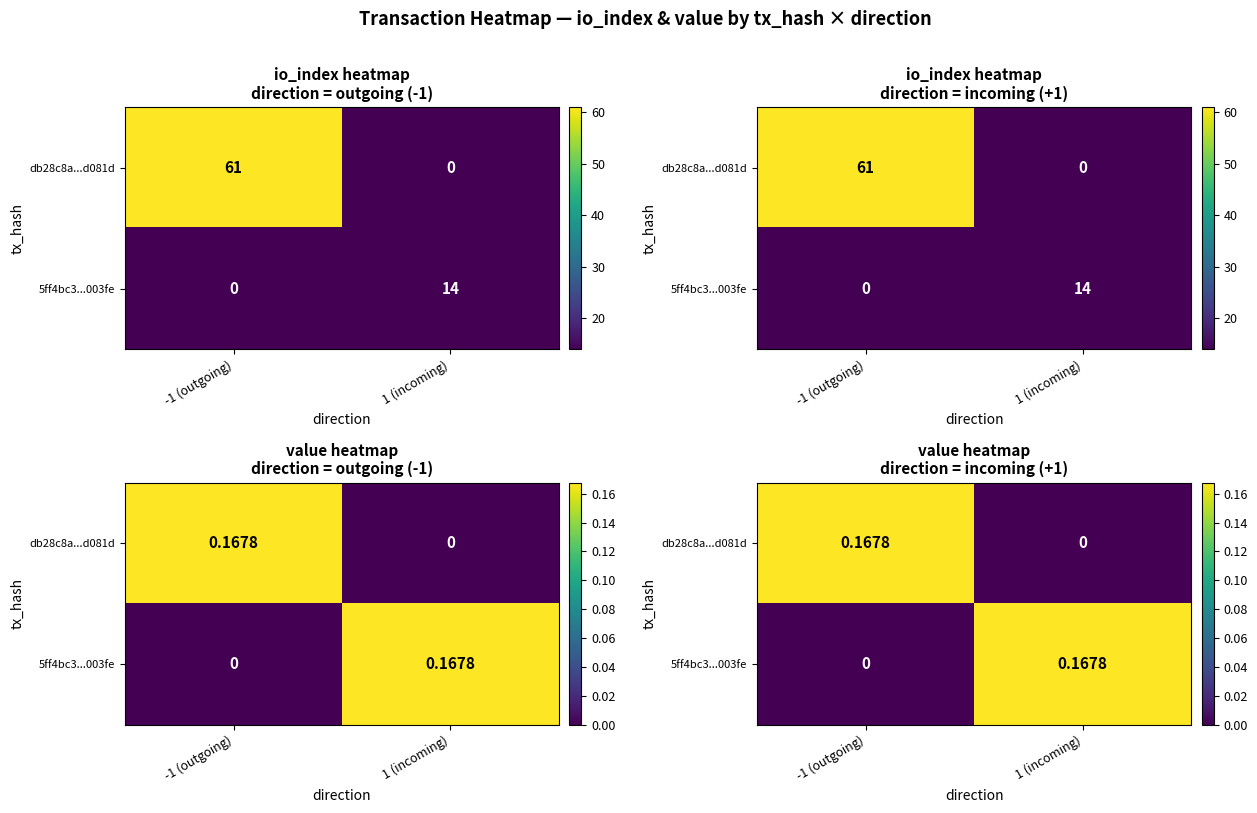

What is the total value across all series at 1 (incoming)?

0.2